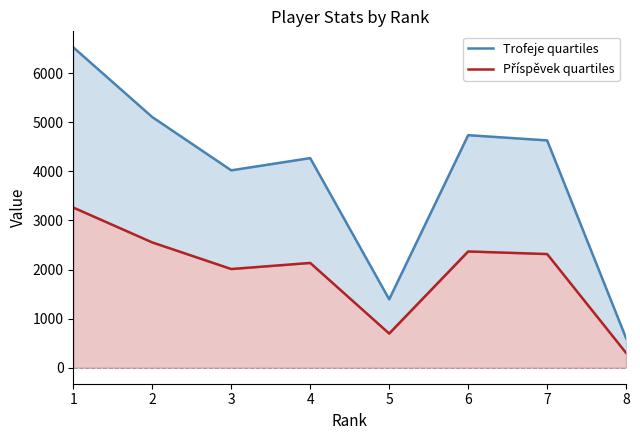

How many interior local valleys does the Příspěvek quartiles series have?

2